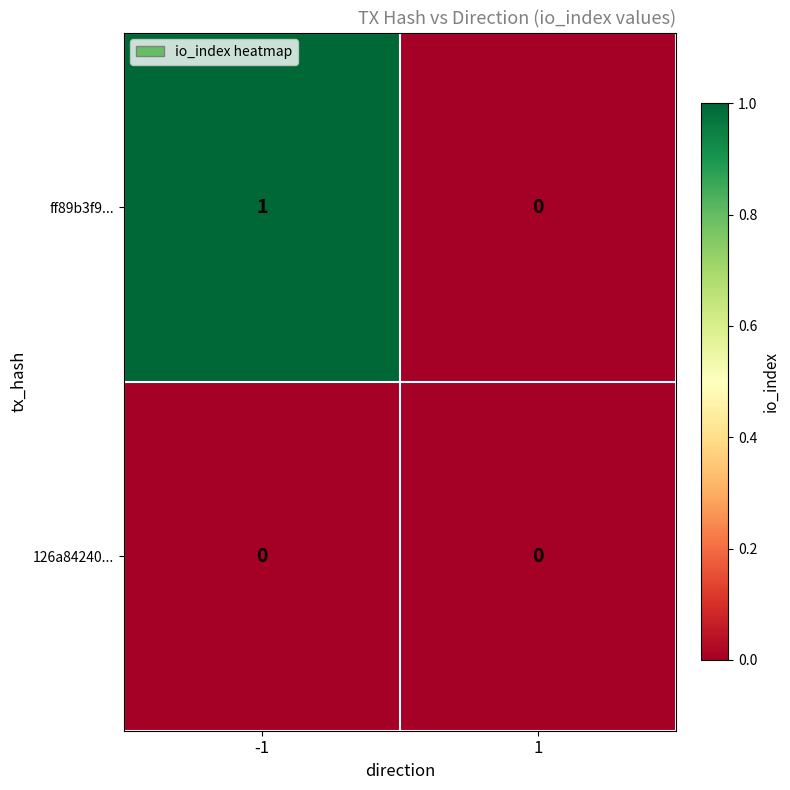

Reading left to right, extract all data points from this chart.

ff89b3f9...: 1	0
126a84240...: 0	0